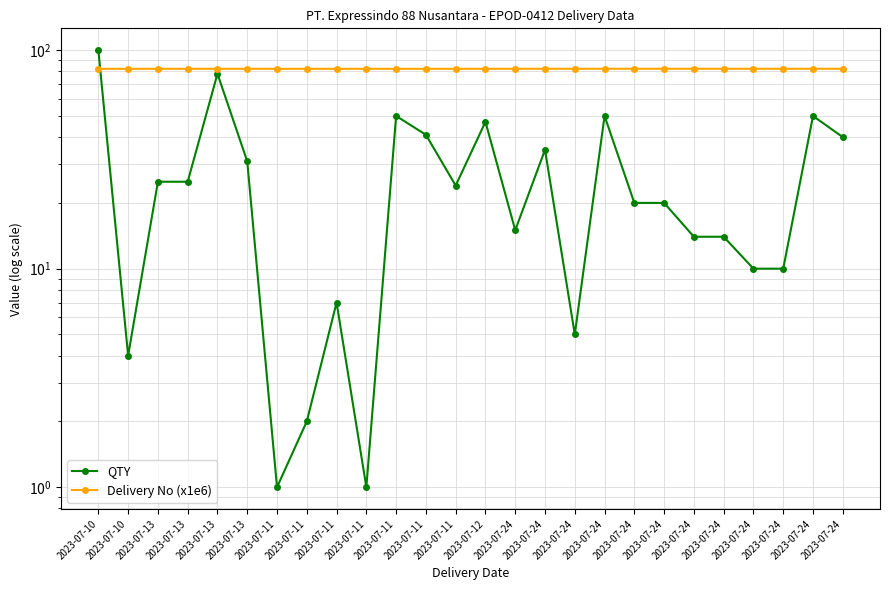

Reading left to right, list all the values displayed in this chart.

QTY: 100.0	4.0	25.0	25.0	78.0	31.0	1.0	2.0	7.0	1.0	50.0	41.0	24.0	47.0	15.0	35.0	5.0	50.0	20.0	20.0	14.0	14.0	10.0	10.0	50.0	40.0
Delivery No (x1e6): 82.2	82.2	82.2	82.2	82.2	82.2	82.2	82.2	82.2	82.2	82.2	82.2	82.2	82.2	82.2	82.2	82.2	82.2	82.2	82.2	82.2	82.2	82.2	82.2	82.2	82.2